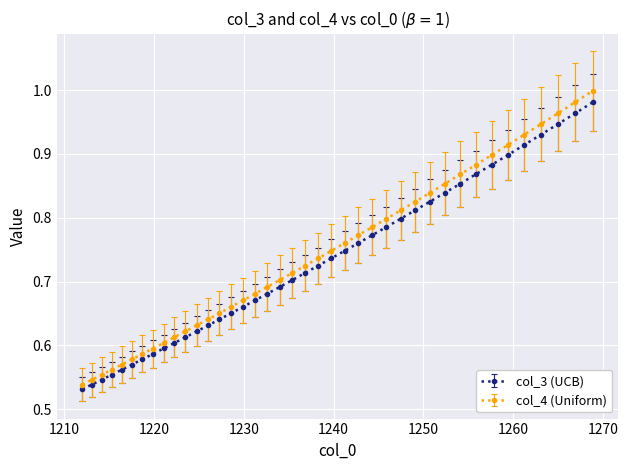

What is the difference between the maximum and minimum values in the col_3 (UCB) series?

0.4